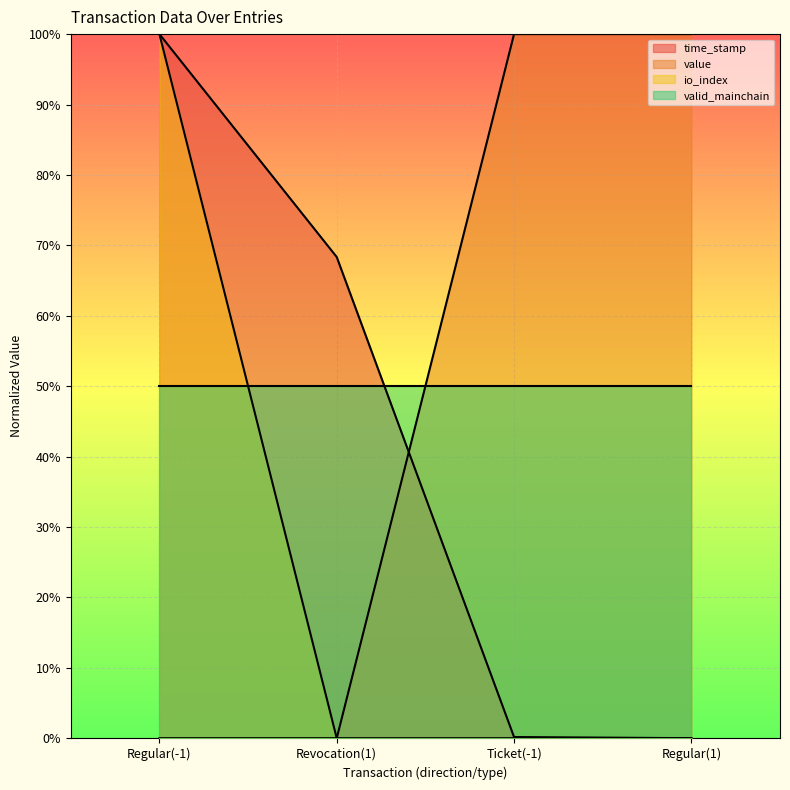

At which label is io_index closest to 0?

Revocation(1)